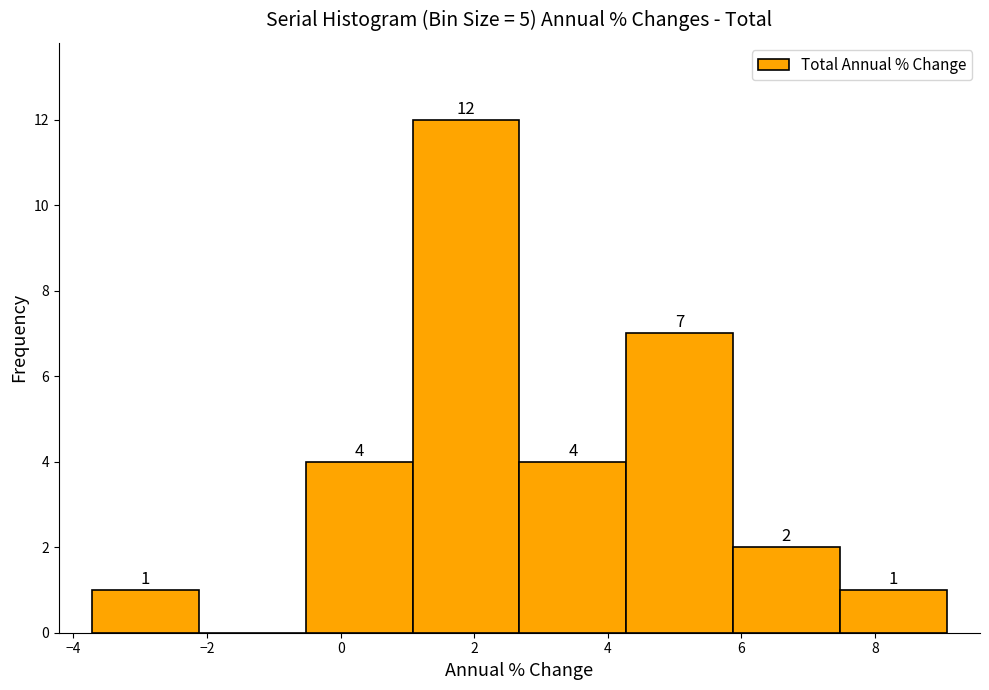

Over which range of the x-axis is the bar tallest?

1.0 to 2.6